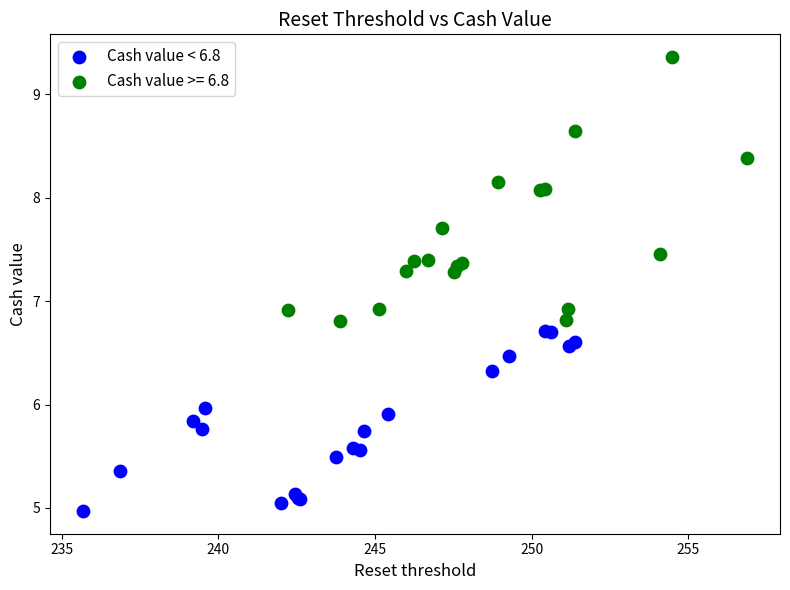

Which series reaches the minimum Y coordinate?

Cash value < 6.8